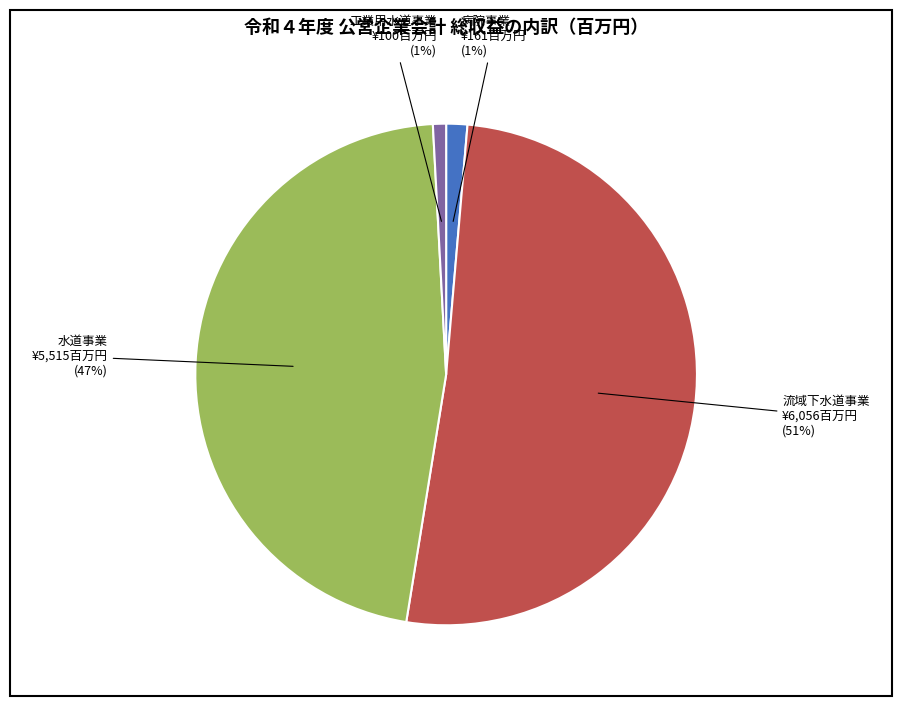

Is the sum of 工業用水道事業 and 病院事業 greater than half?

No